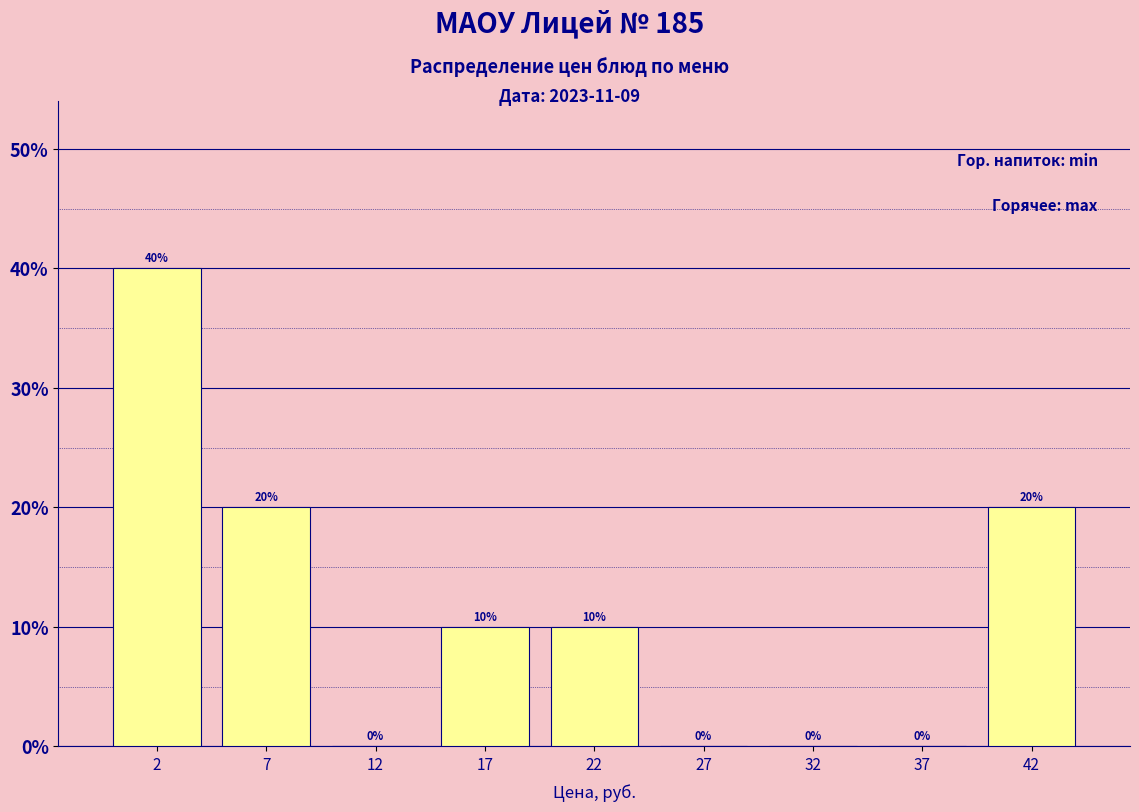

Reading left to right, list all the values displayed in this chart.

2=40	7=20	12=0	17=10	22=10	27=0	32=0	37=0	42=20